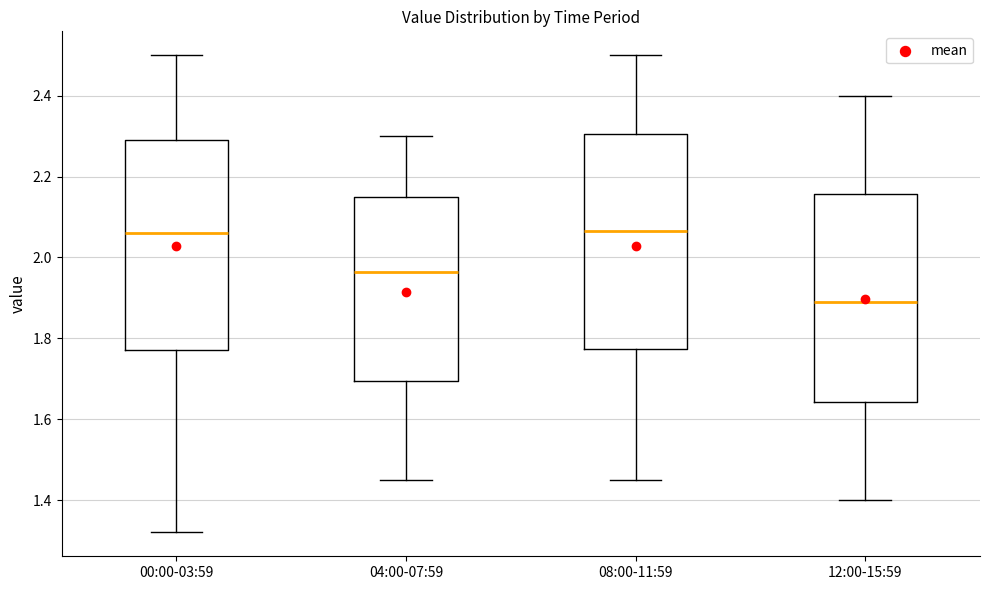

Reading left to right, read every box against the y-axis: the position of its median line, the range the box covers, and the ends of its whiskers. The values are not printed on the chart, so give them approximately, as read against the axis.

00:00-03:59: median 2.06, box 1.78 to 2.30, whiskers 1.32 to 2.50
04:00-07:59: median 1.96, box 1.70 to 2.16, whiskers 1.46 to 2.30
08:00-11:59: median 2.06, box 1.78 to 2.30, whiskers 1.46 to 2.50
12:00-15:59: median 1.90, box 1.64 to 2.16, whiskers 1.40 to 2.40